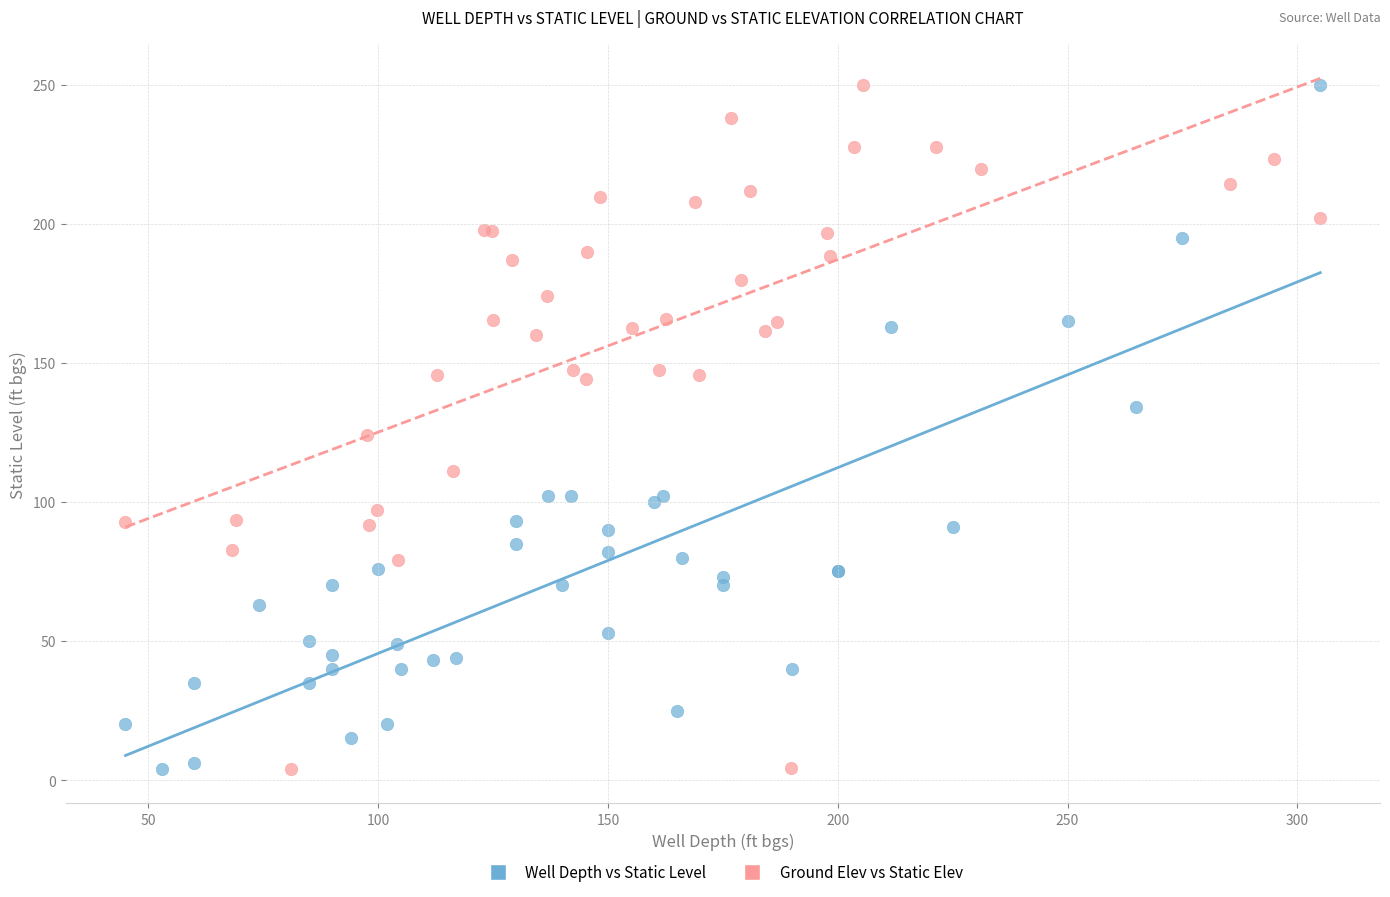

What are all the series names shown in the legend?

Well Depth vs Static Level, Ground Elev vs Static Elev